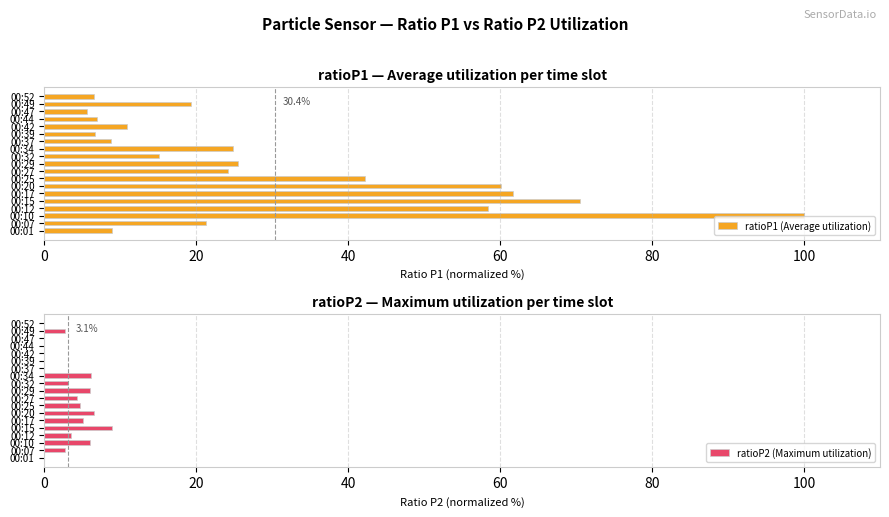

Rank the series by their average value, from lowest to highest.

ratioP2 (Maximum utilization), ratioP1 (Average utilization)